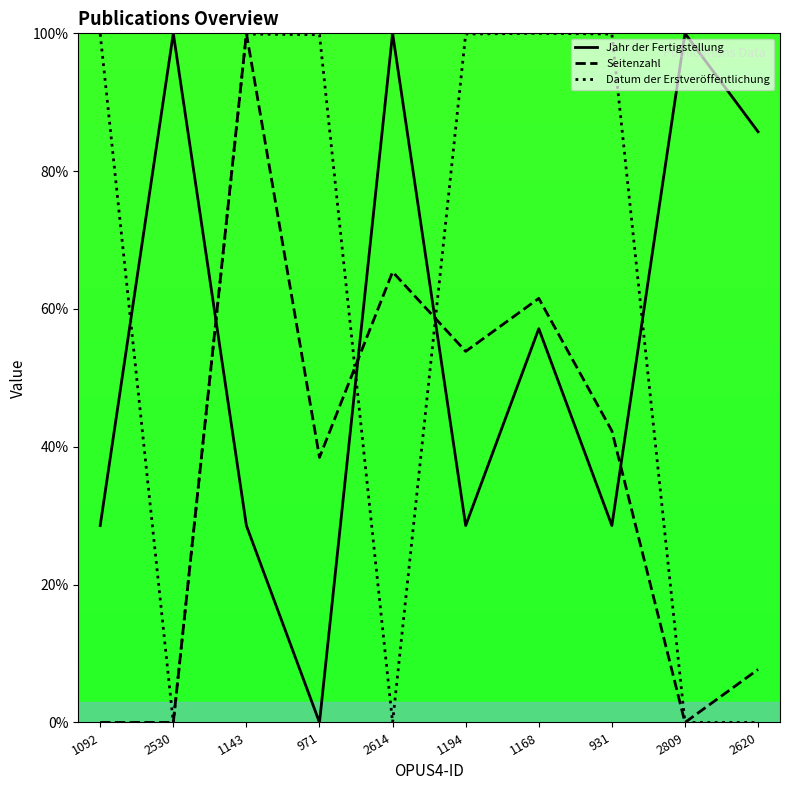

Reading right to left, list all the values displayed in this chart.

Jahr der Fertigstellung: 2620=85.7	2809=100.0	931=28.6	1168=57.1	1194=28.6	2614=100.0	971=0.0	1143=28.6	2530=100.0	1092=28.6
Seitenzahl: 2620=7.7	2809=0.0	931=42.3	1168=61.5	1194=53.8	2614=65.4	971=38.5	1143=100.0	2530=0.0	1092=0.0
Datum der Erstveröffentlichung: 2620=0.0	2809=0.0	931=99.9	1168=100.0	1194=99.9	2614=0.0	971=99.8	1143=99.9	2530=0.0	1092=99.9